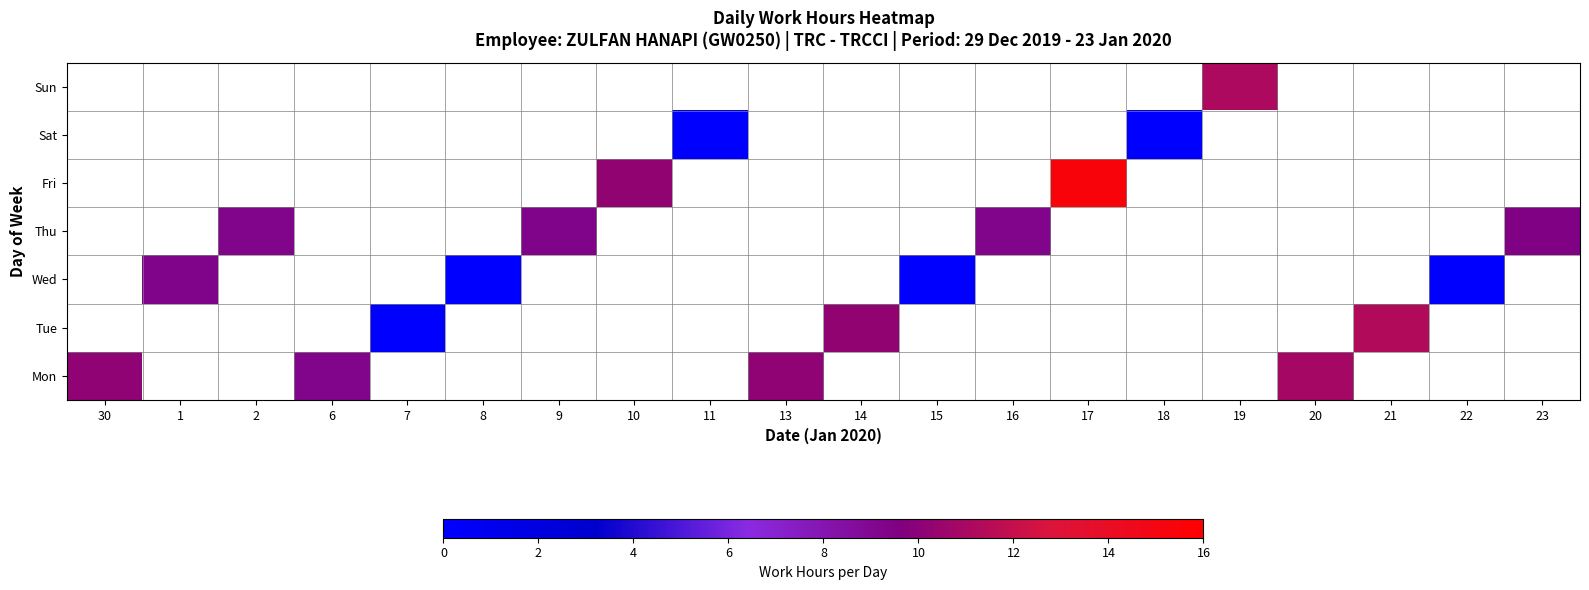

Between 16 and 21, which is larger?

21